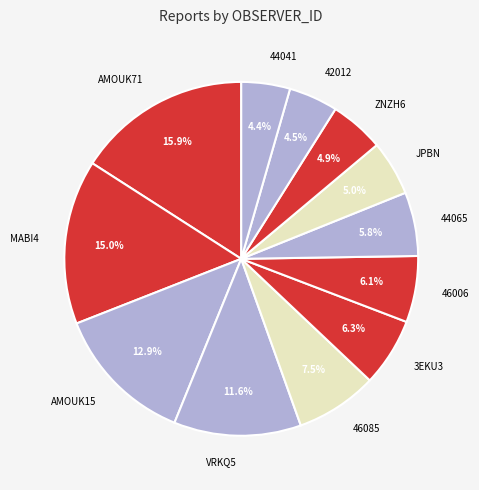

What is the largest slice in the pie chart?

AMOUK71